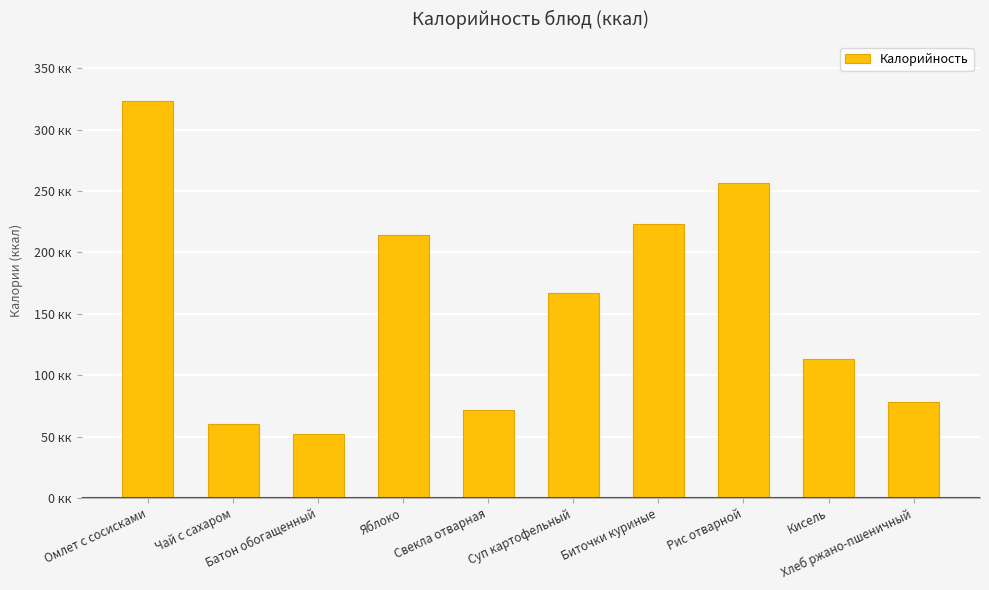

How many data points does each series have?

10